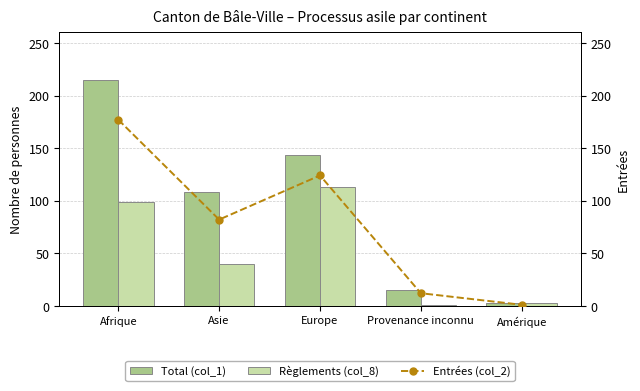

Reading left to right, extract all data points from this chart.

Total (col_1): Afrique=215	Asie=108	Europe=143	Provenance inconnu=15	Amérique=3
Règlements (col_8): Afrique=99	Asie=40	Europe=113	Provenance inconnu=1	Amérique=3
Entrées (col_2): Afrique=177	Asie=82	Europe=124	Provenance inconnu=12	Amérique=1